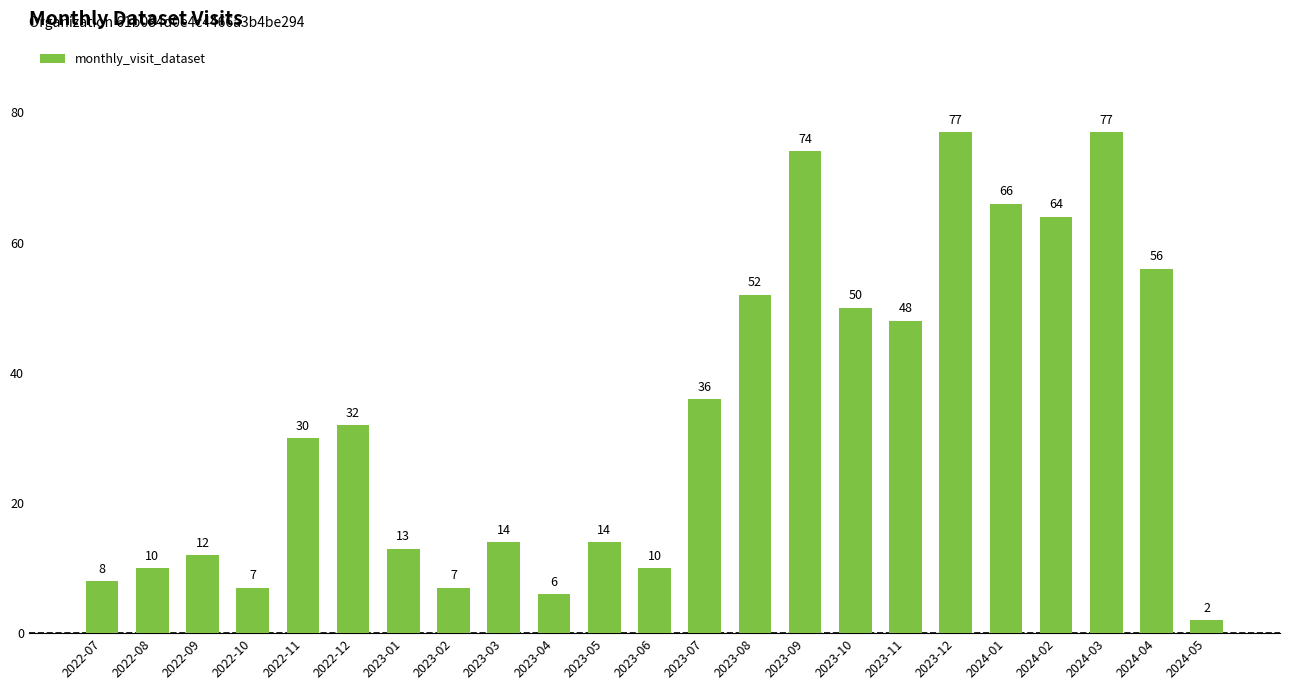

At which category does the chart reach its minimum across all series?

2024-05